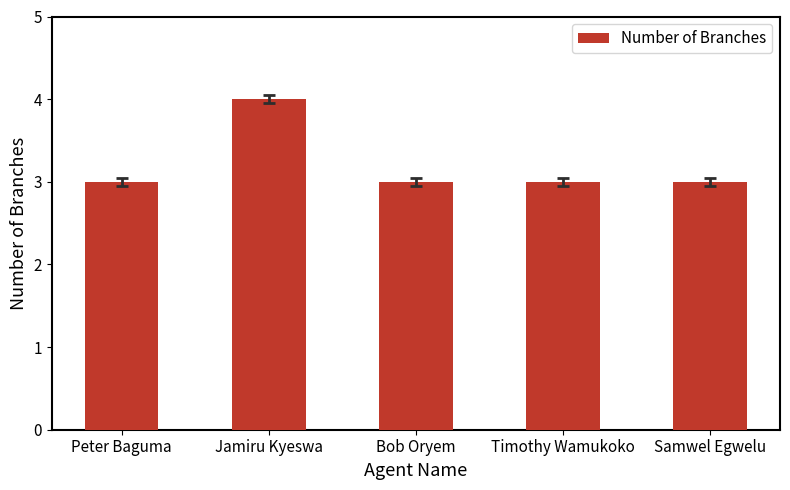

What is the value of the 5th bar from the left?

3